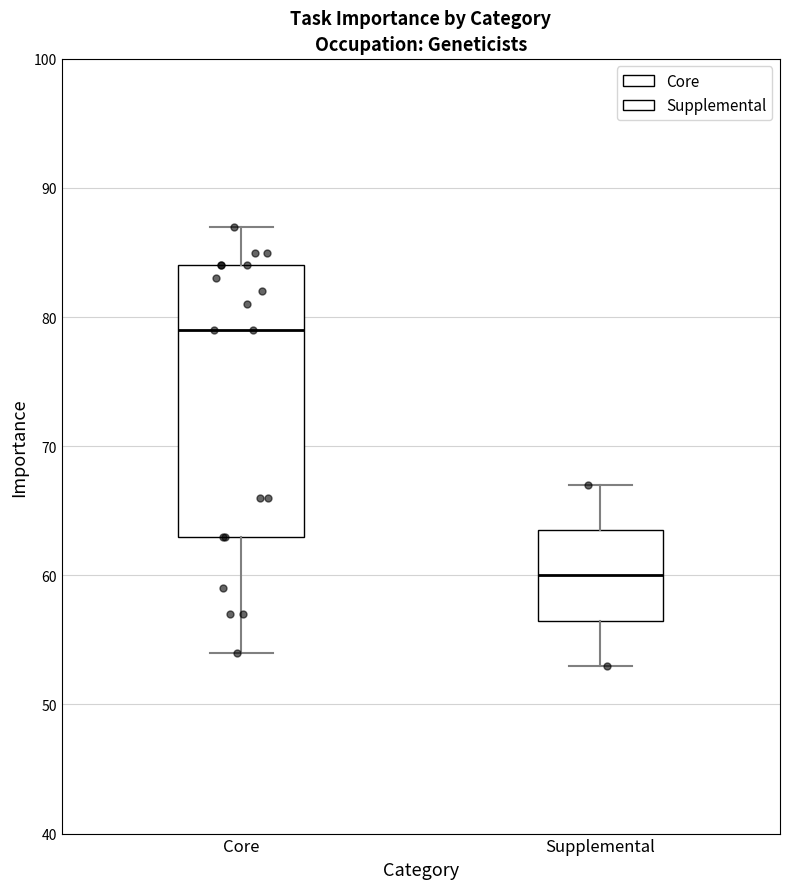

Which box has the lowest median line?

Supplemental